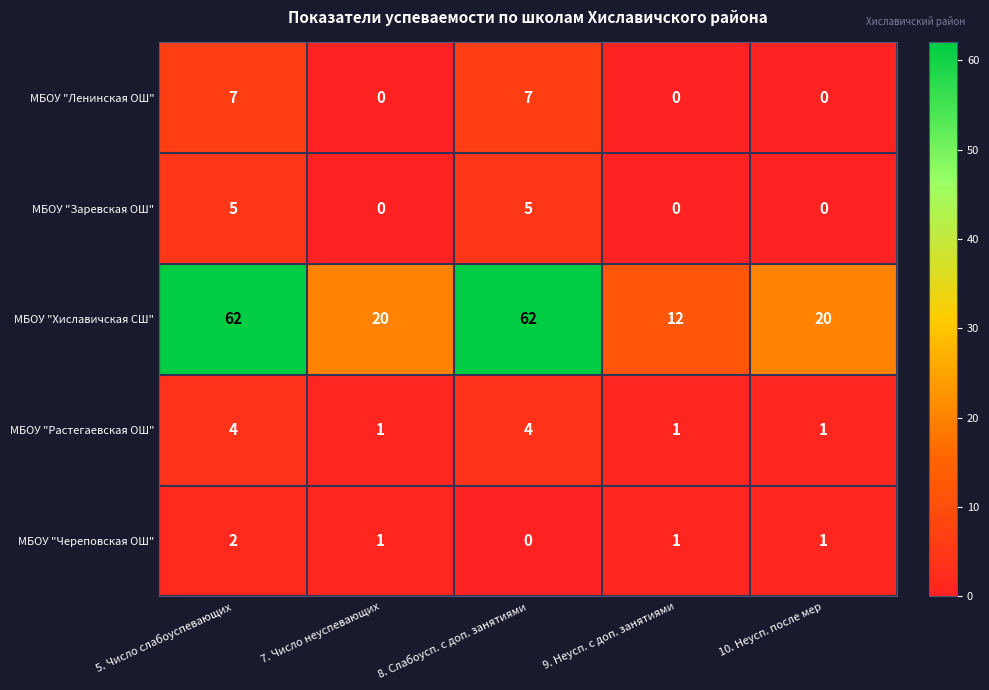

Which series has the widest spread of values?

МБОУ "Хиславичская СШ"